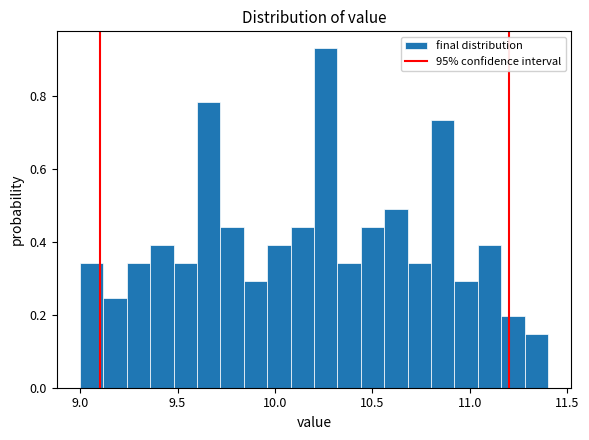

Read against the x-axis, roughly where is the centre of the tallest bar?

10.25